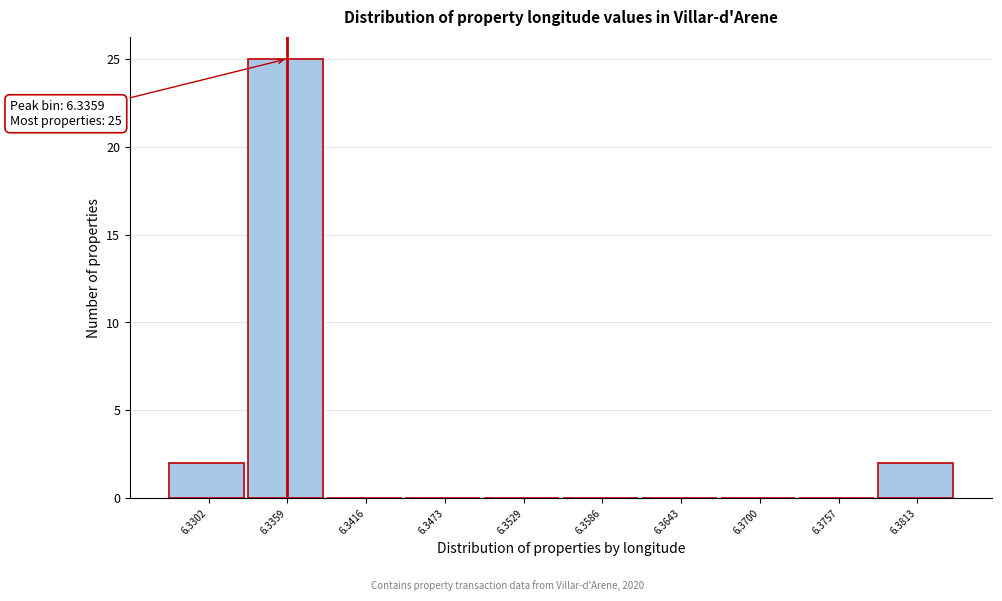

Which range on the x-axis has the tallest bar?

6.333 to 6.339